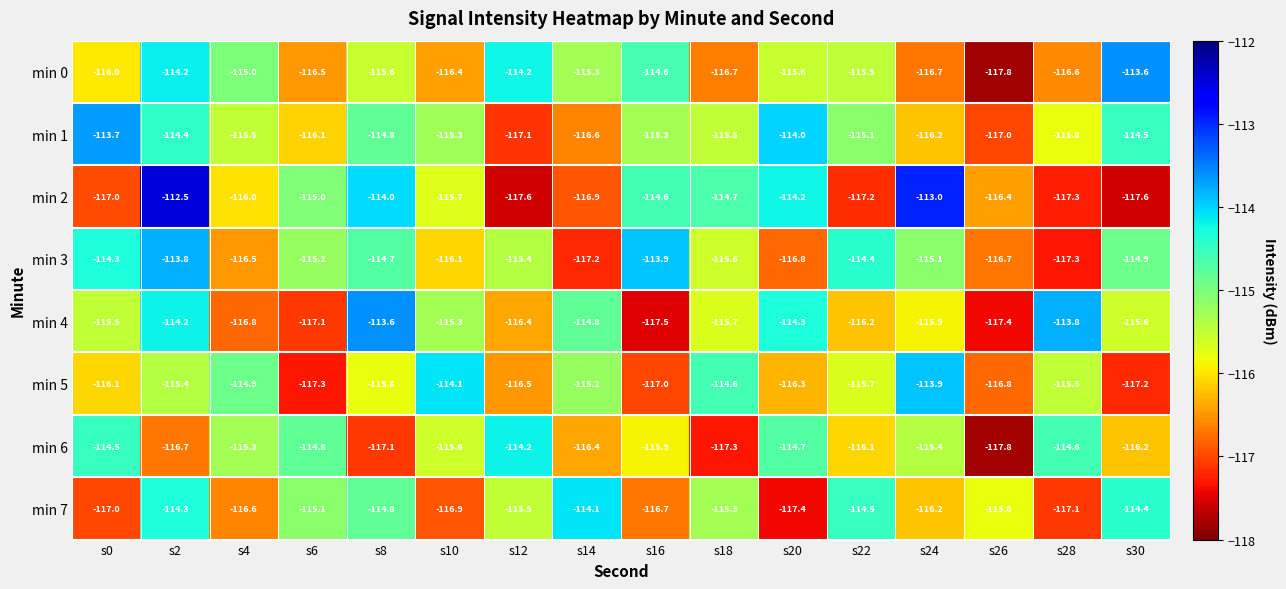

At which label is min 4 closest to -115?

s14